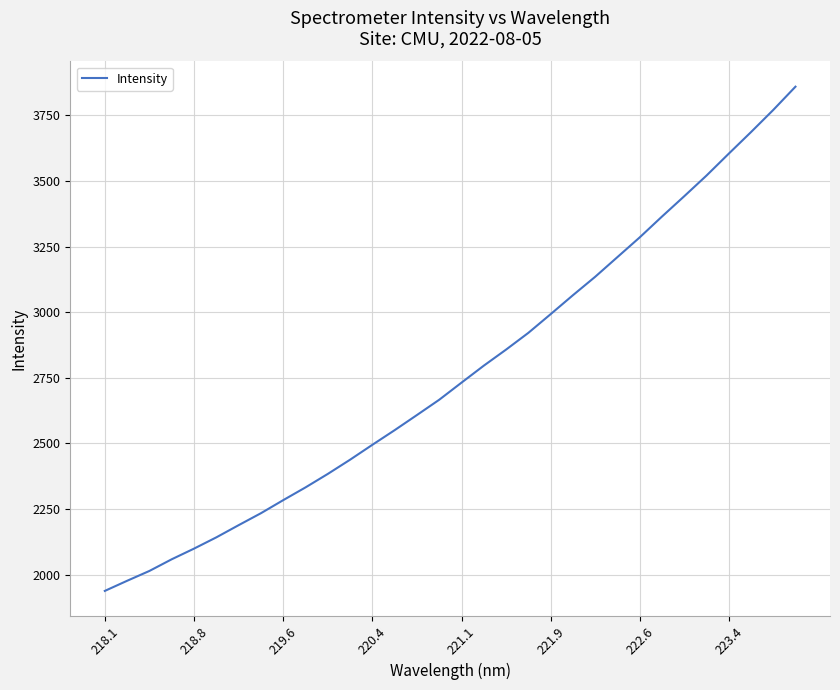

What is the minimum value shown in the chart?

1938.2